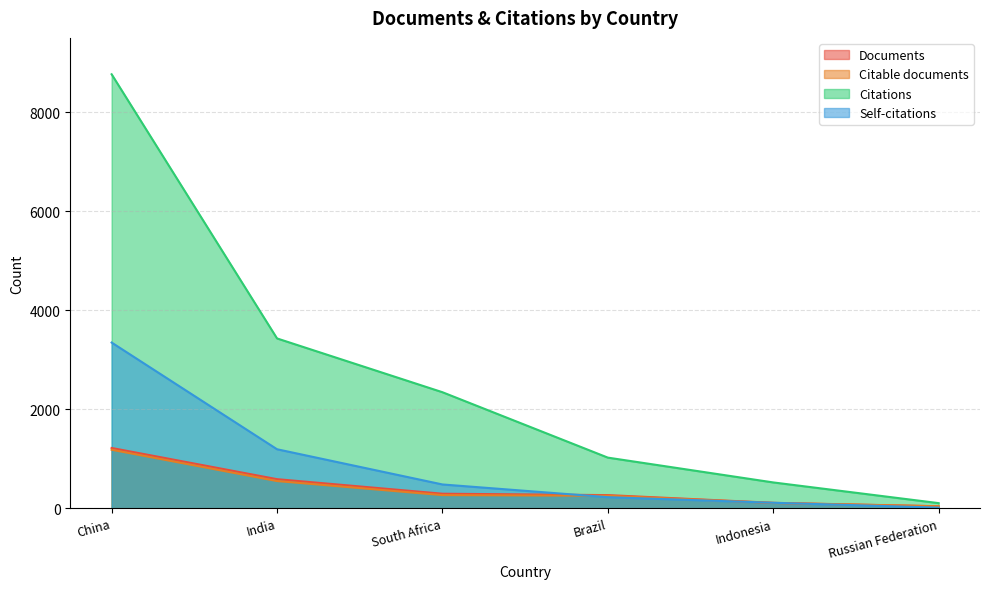

Is it true that Citable documents equals 550 at India?

True